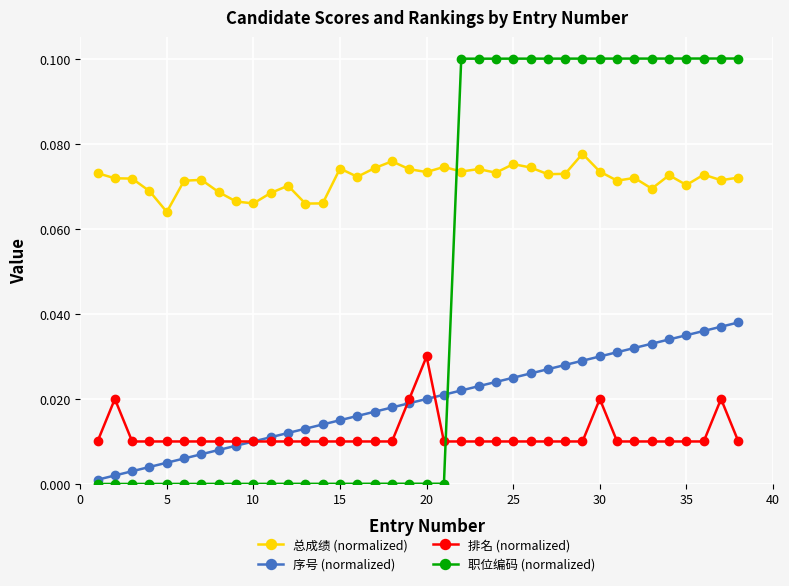

Rank the series by their maximum value, from highest to lowest.

职位编码 (normalized), 总成绩 (normalized), 序号 (normalized), 排名 (normalized)